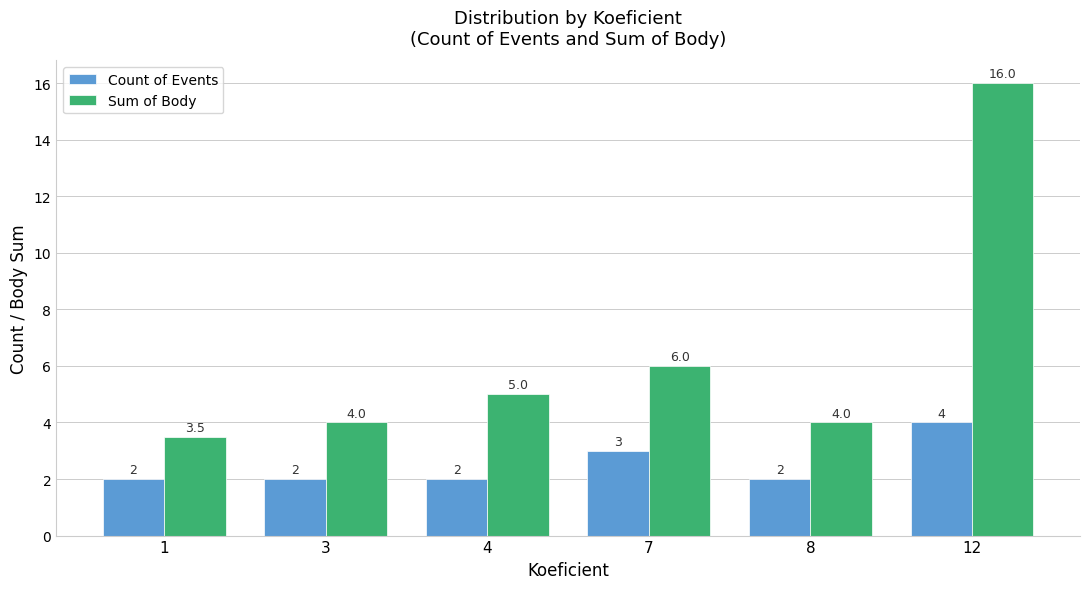

List the series in order of their peak value, lowest first.

Count of Events, Sum of Body